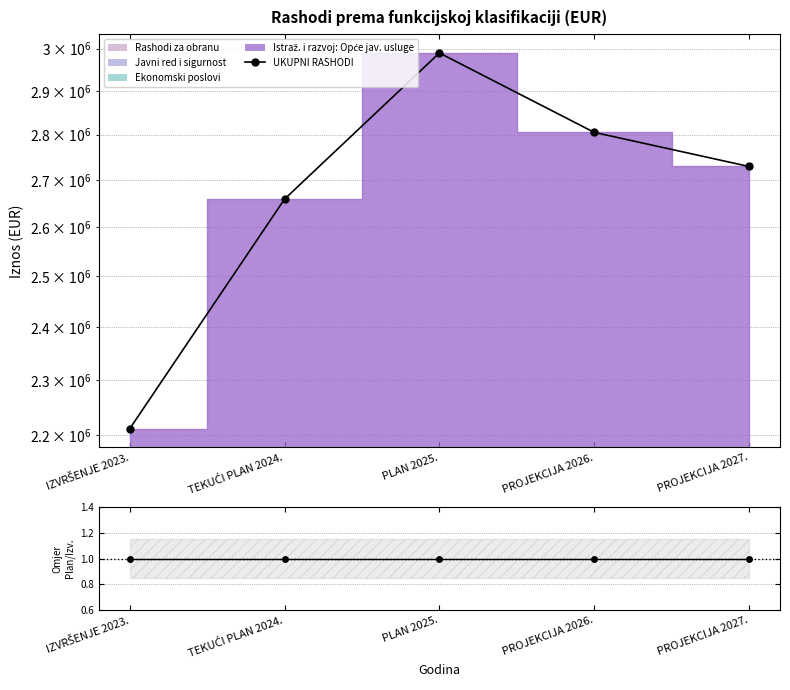

What is the label of the 2nd point from the right?

PROJEKCIJA 2026.